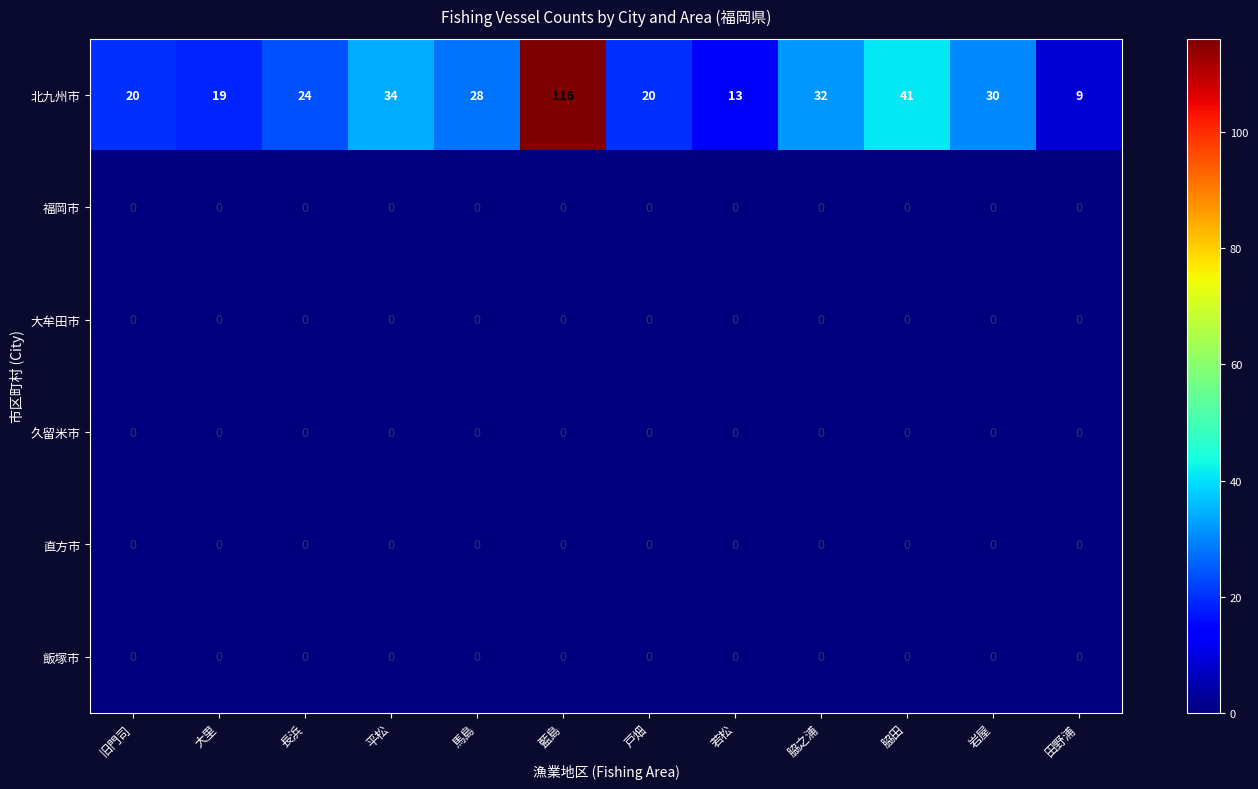

True or false: 直方市 has a value of 0 at 若松.

True